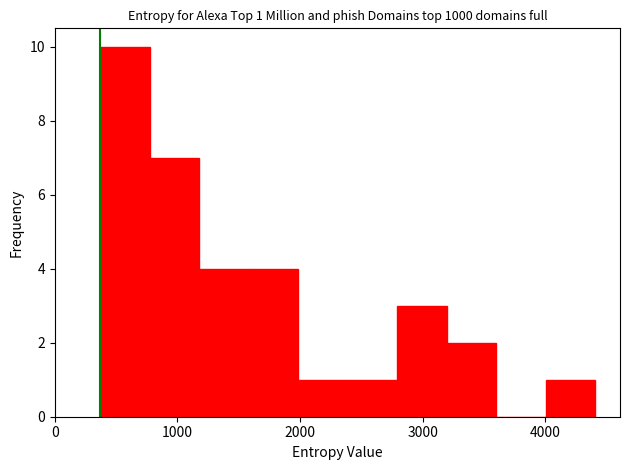

Which range on the x-axis has the tallest bar?

400 to 800